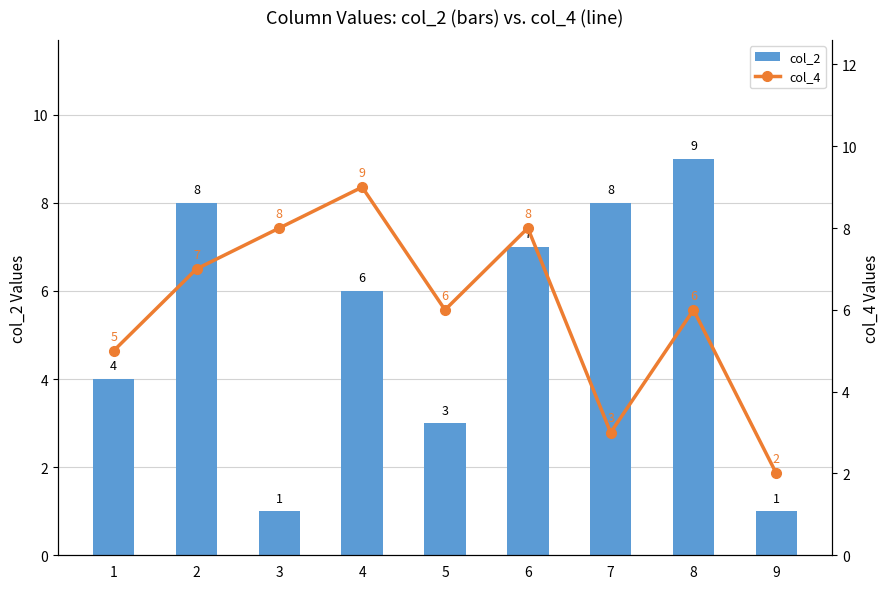

What is the average value of the col_2 series?

5